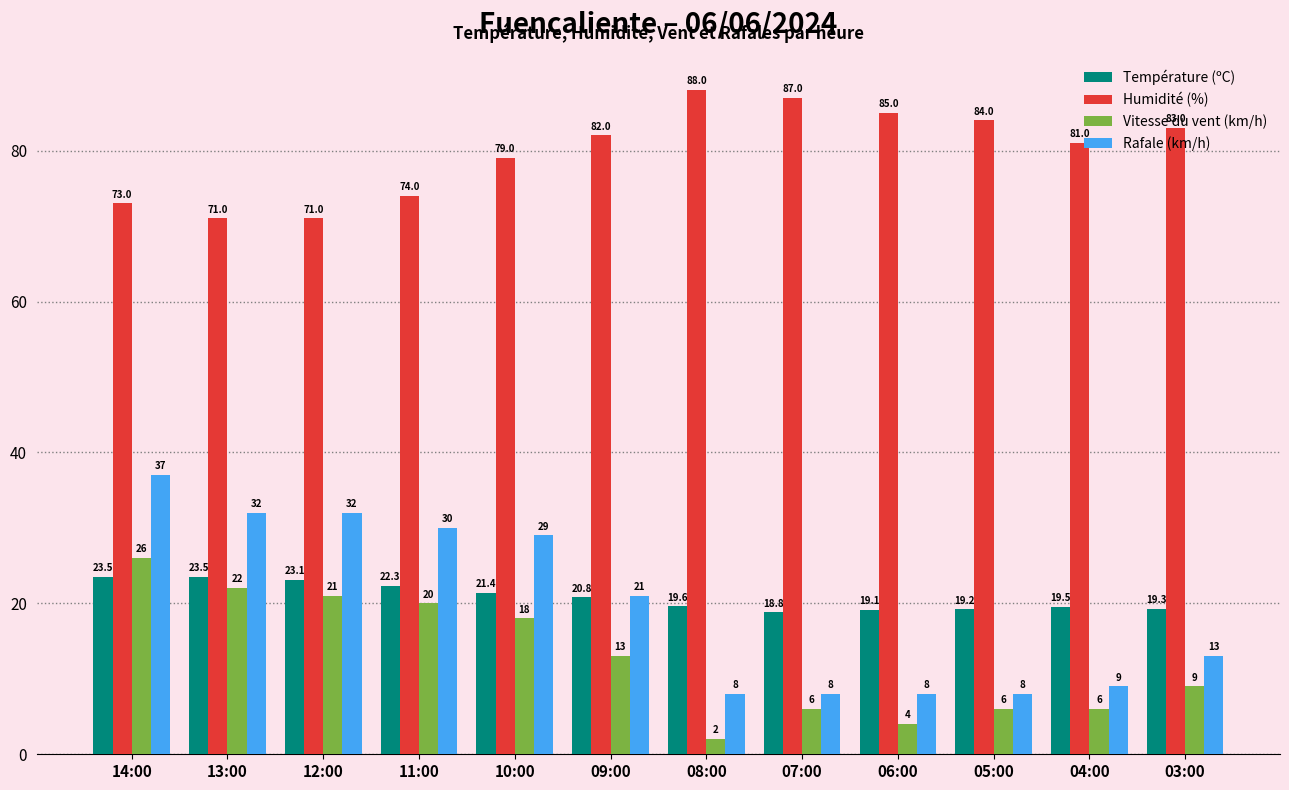

How many categories are shown in the chart?

12